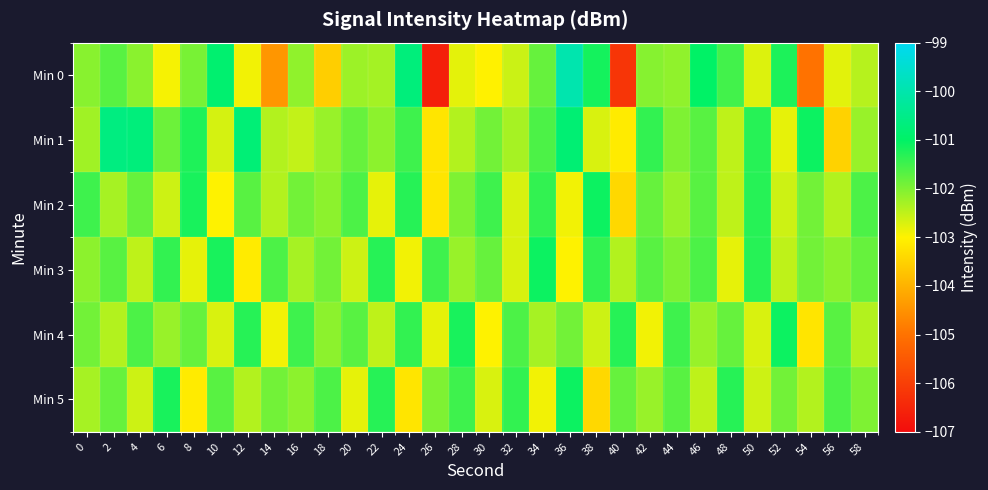

Reading left to right, transcribe all the data shown in this chart.

Min 0: 0=-102.1	2=-101.7	4=-102.1	6=-102.9	8=-101.9	10=-100.9	12=-102.9	14=-104.4	16=-102.1	18=-103.6	20=-102.2	22=-102.3	24=-100.7	26=-106.6	28=-102.8	30=-103.0	32=-102.6	34=-101.8	36=-100.0	38=-101.2	40=-106.2	42=-102.1	44=-102.1	46=-101.0	48=-101.5	50=-102.7	52=-101.2	54=-105.0	56=-102.8	58=-102.4
Min 1: 0=-102.3	2=-100.6	4=-100.7	6=-101.9	8=-101.2	10=-102.7	12=-100.8	14=-102.4	16=-102.5	18=-102.2	20=-101.8	22=-102.1	24=-101.5	26=-103.2	28=-102.4	30=-101.9	32=-102.3	34=-101.6	36=-100.8	38=-102.7	40=-103.1	42=-101.4	44=-102.0	46=-101.7	48=-102.5	50=-101.3	52=-102.8	54=-101.1	56=-103.5	58=-102.2
Min 2: 0=-101.5	2=-102.3	4=-101.8	6=-102.6	8=-101.2	10=-103.0	12=-101.7	14=-102.4	16=-101.9	18=-102.1	20=-101.6	22=-102.8	24=-101.3	26=-103.2	28=-102.0	30=-101.5	32=-102.7	34=-101.4	36=-102.9	38=-101.1	40=-103.4	42=-101.8	44=-102.2	46=-101.7	48=-102.5	50=-101.3	52=-102.6	54=-101.9	56=-102.4	58=-101.6
Min 3: 0=-102.1	2=-101.7	4=-102.5	6=-101.4	8=-102.8	10=-101.2	12=-103.1	14=-101.6	16=-102.3	18=-101.9	20=-102.6	22=-101.3	24=-102.9	26=-101.5	28=-102.2	30=-101.8	32=-102.7	34=-101.1	36=-103.0	38=-101.4	40=-102.4	42=-101.7	44=-102.0	46=-101.6	48=-102.8	50=-101.3	52=-102.5	54=-101.9	56=-102.1	58=-101.8
Min 4: 0=-101.9	2=-102.4	4=-101.6	6=-102.2	8=-101.8	10=-102.7	12=-101.3	14=-102.9	16=-101.5	18=-102.1	20=-101.7	22=-102.5	24=-101.4	26=-102.8	28=-101.2	30=-103.0	32=-101.6	34=-102.3	36=-101.9	38=-102.6	40=-101.3	42=-102.9	44=-101.5	46=-102.2	48=-101.8	50=-102.7	52=-101.1	54=-103.2	56=-101.7	58=-102.4
Min 5: 0=-102.3	2=-101.8	4=-102.6	6=-101.2	8=-103.1	10=-101.7	12=-102.4	14=-101.9	16=-102.1	18=-101.6	20=-102.8	22=-101.3	24=-103.2	26=-102.0	28=-101.5	30=-102.7	32=-101.4	34=-102.9	36=-101.1	38=-103.4	40=-101.8	42=-102.2	44=-101.7	46=-102.5	48=-101.3	50=-102.6	52=-101.9	54=-102.4	56=-101.6	58=-102.0